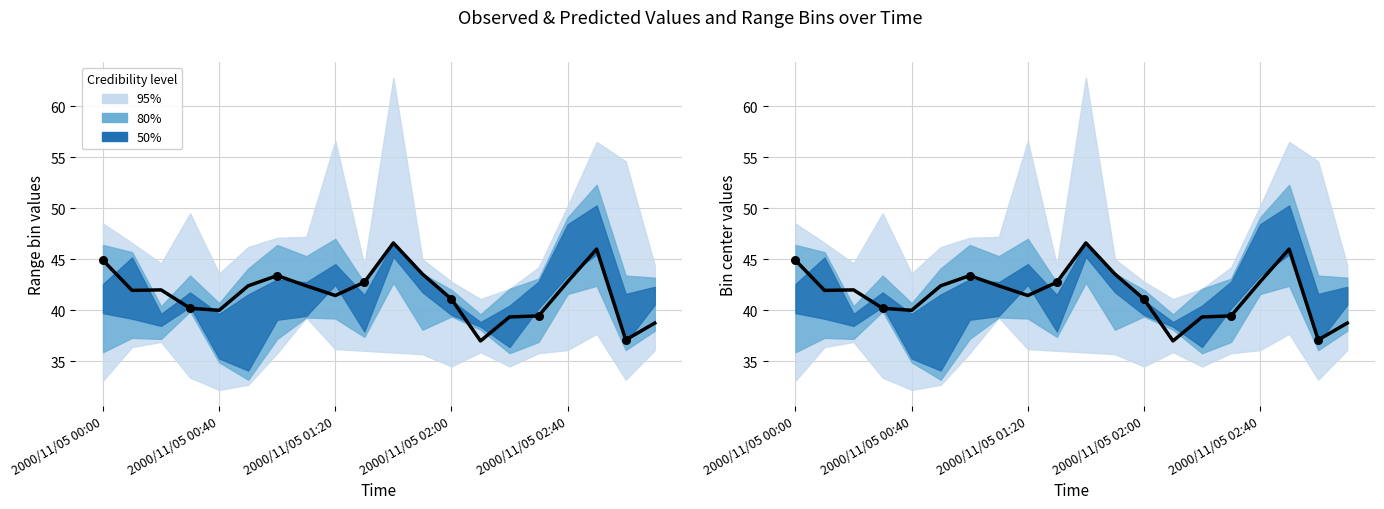

What is the change in value from 11 to 13?

-6.5